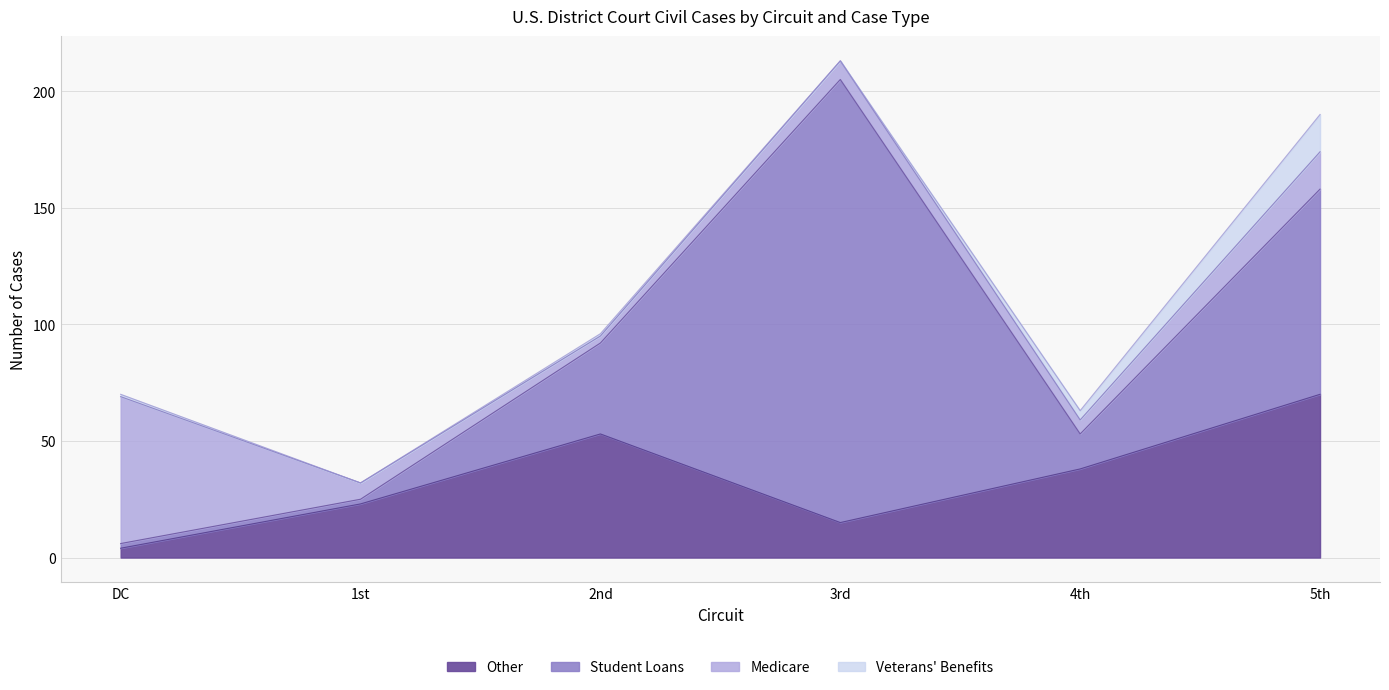

True or false: Other has a value of 30 at 8th.

False